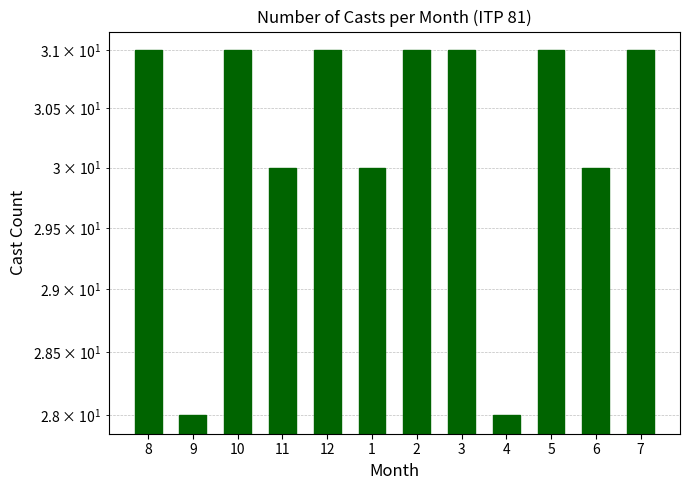

What position from the left is 11?

4